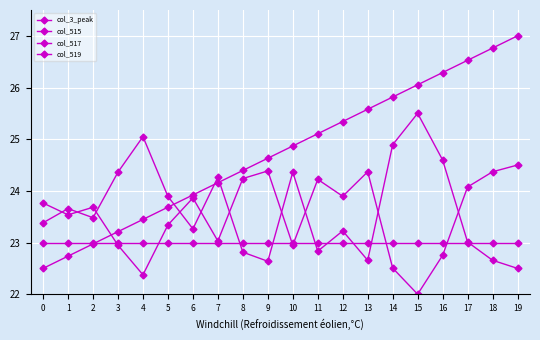

Read the col_517 value at 6.

23.9